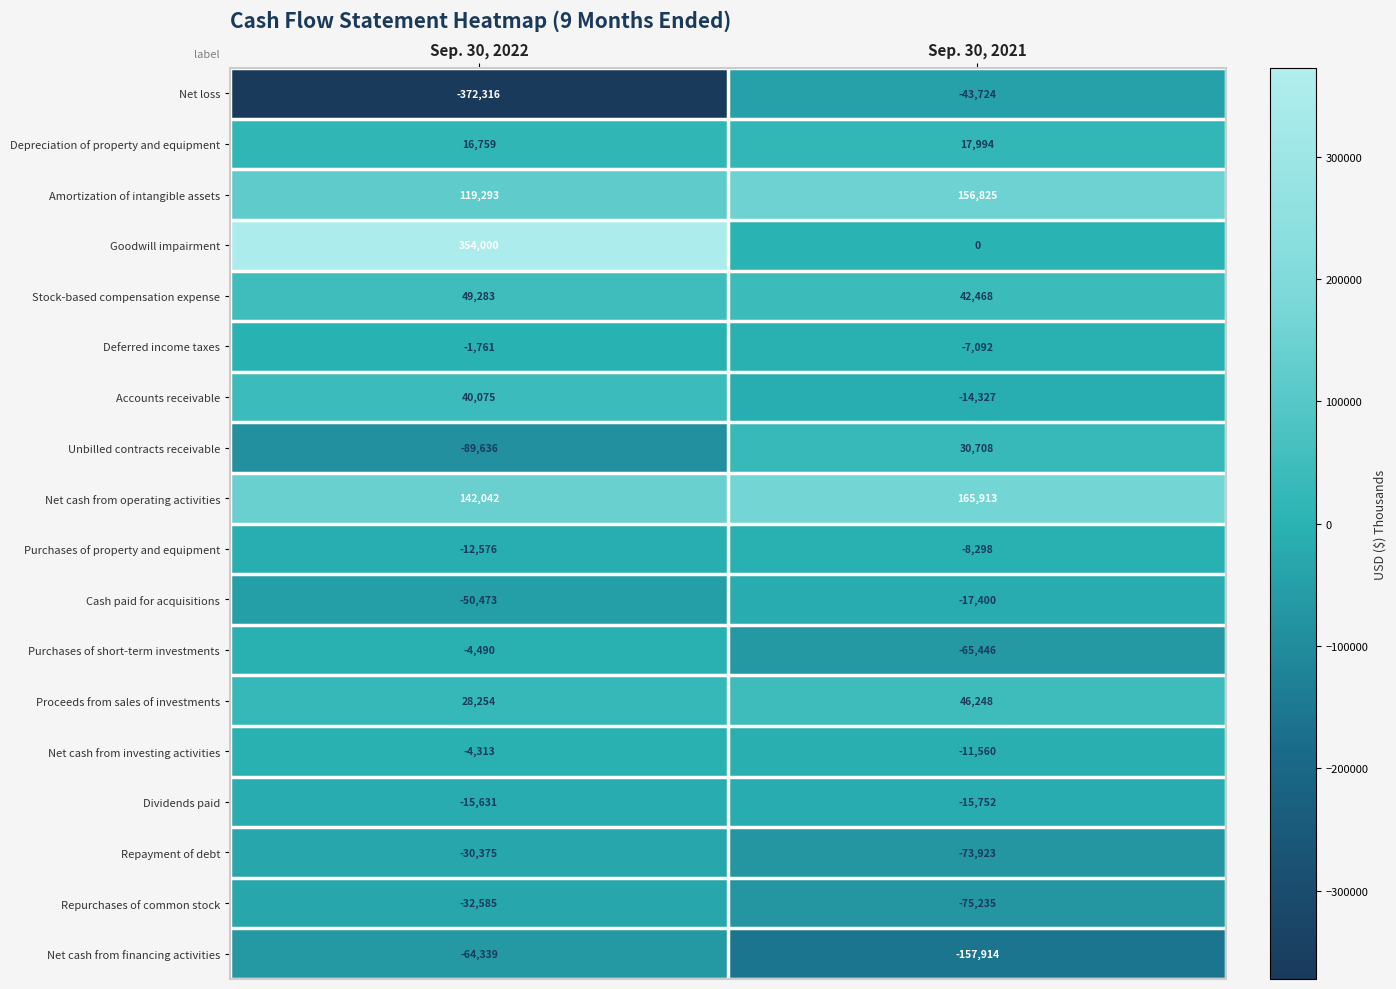

At which label is Repurchases of common stock closest to -53910?

Sep. 30, 2022